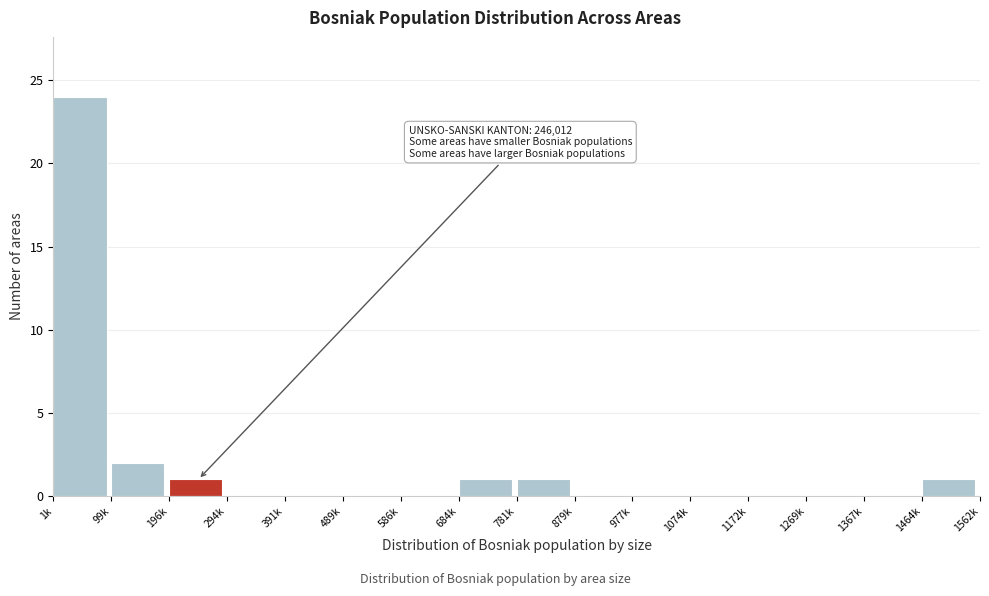

Reading left to right, what are all the values shown in this chart?

1k=24	99k=2	196k=1	294k=0	391k=0	489k=0	586k=0	684k=1	781k=1	879k=0	977k=0	1074k=0	1172k=0	1269k=0	1367k=0	1464k=1